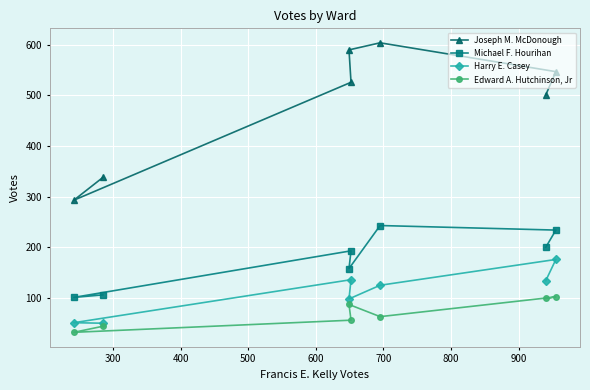

How many interior local valleys does the Joseph M. McDonough series have?

1